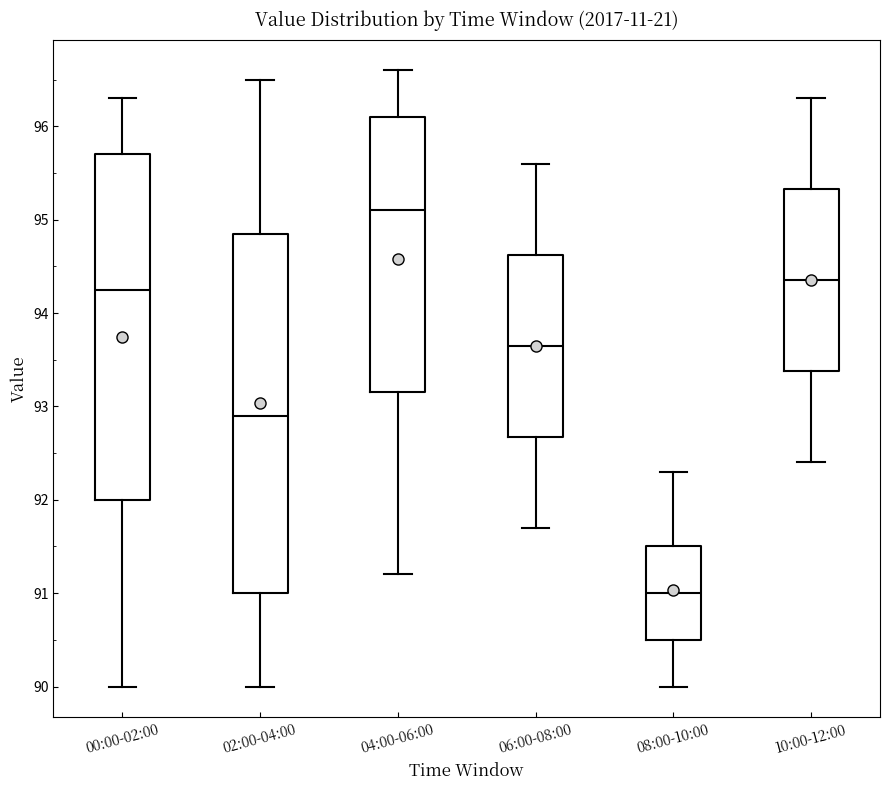

Reading left to right, read every box against the y-axis: the position of its median line, the range the box covers, and the ends of its whiskers. The values are not printed on the chart, so give them approximately, as read against the axis.

00:00-02:00: median 94.3, box 92.0 to 95.7, whiskers 90.0 to 96.3
02:00-04:00: median 92.9, box 91.0 to 94.9, whiskers 90.0 to 96.5
04:00-06:00: median 95.1, box 93.2 to 96.1, whiskers 91.2 to 96.6
06:00-08:00: median 93.7, box 92.7 to 94.6, whiskers 91.7 to 95.6
08:00-10:00: median 91.0, box 90.5 to 91.5, whiskers 90.0 to 92.3
10:00-12:00: median 94.4, box 93.4 to 95.3, whiskers 92.4 to 96.3